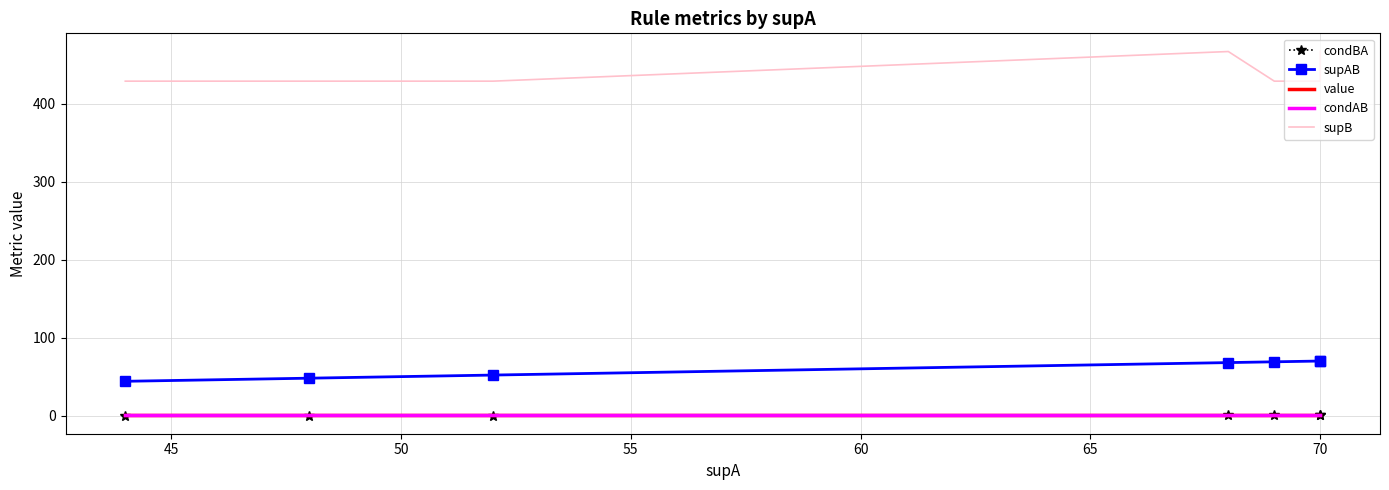

The supB series shows 576.7 at 45. True or false?

False